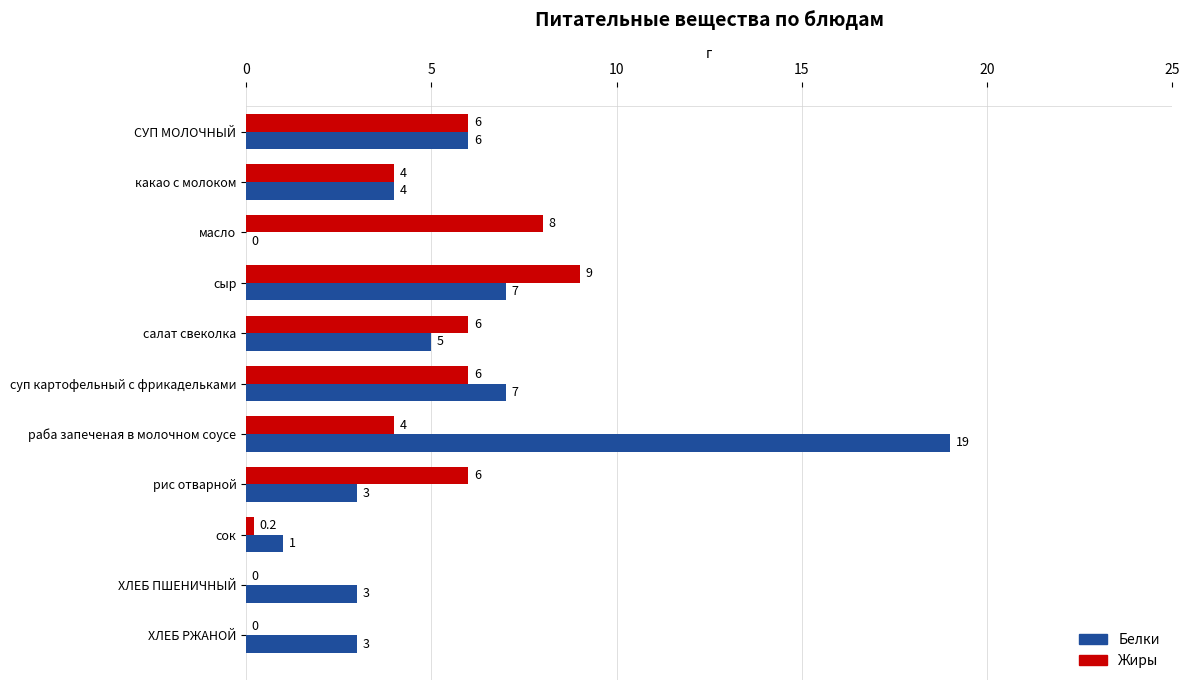

The value of Белки at ХЛЕБ РЖАНОЙ is 3.0. True or false?

True